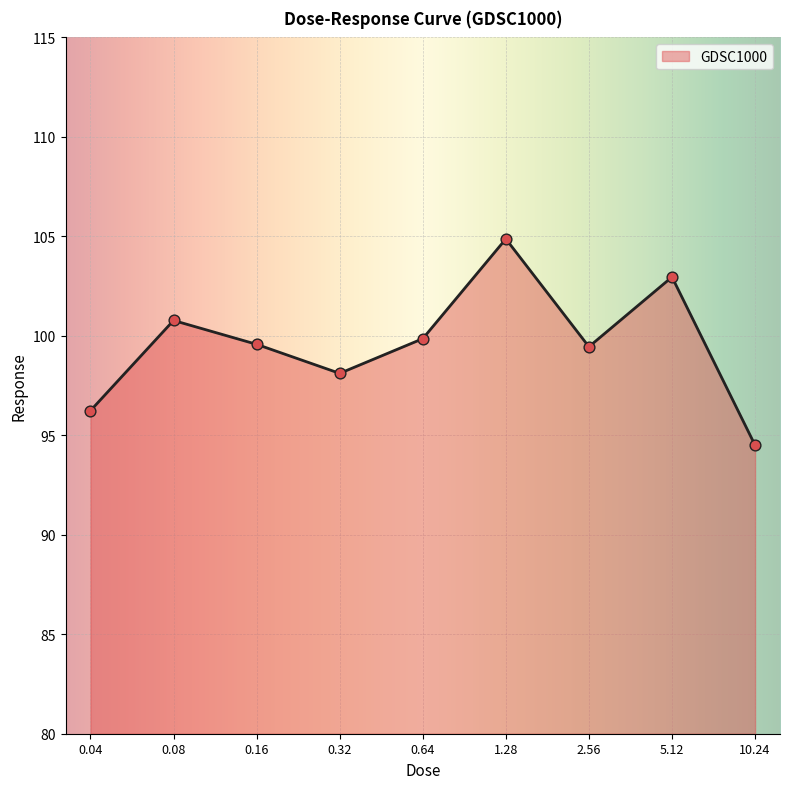

Between 2.56 and 0.64, which is larger?

0.64